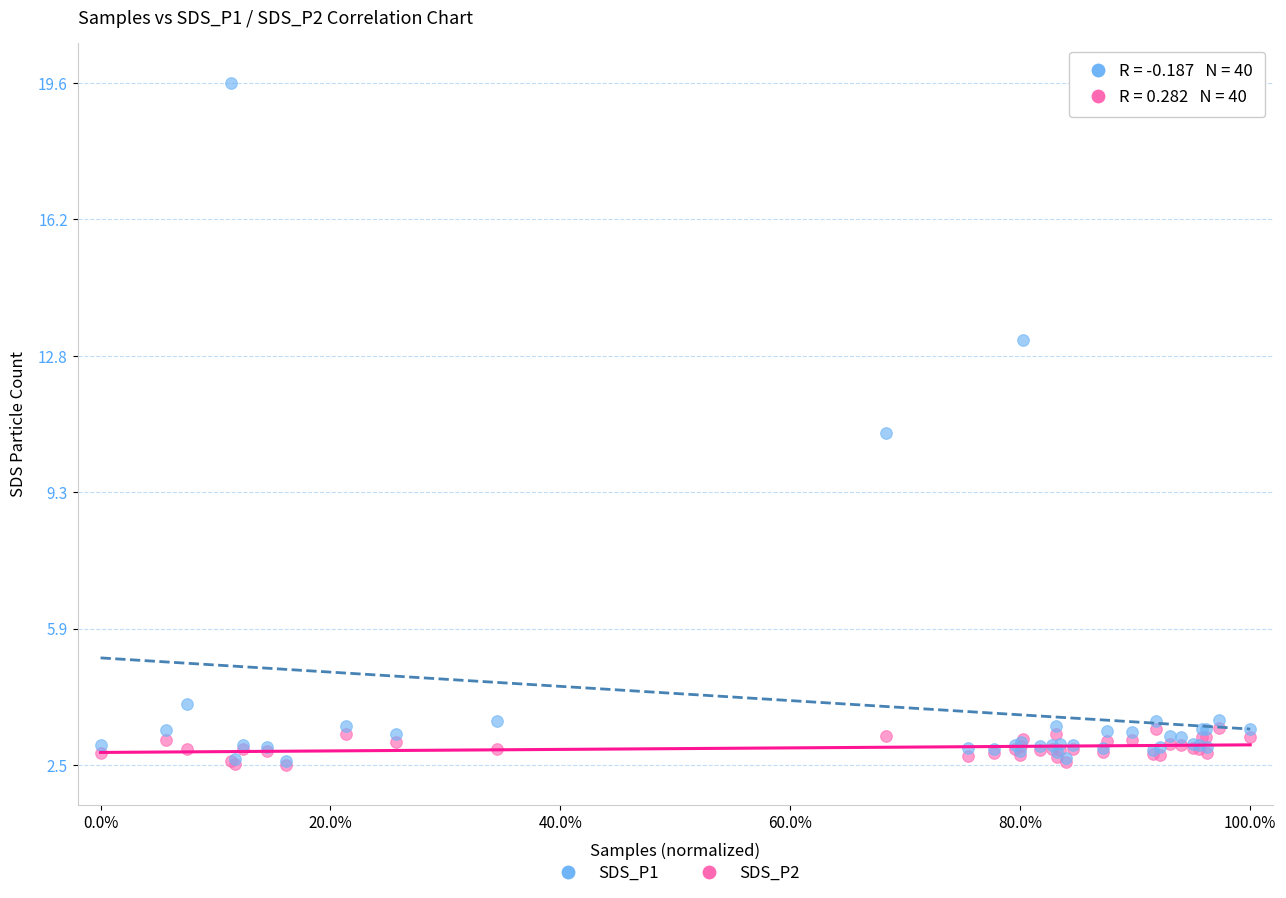

What are all the series names shown in the legend?

SDS_P1, SDS_P2